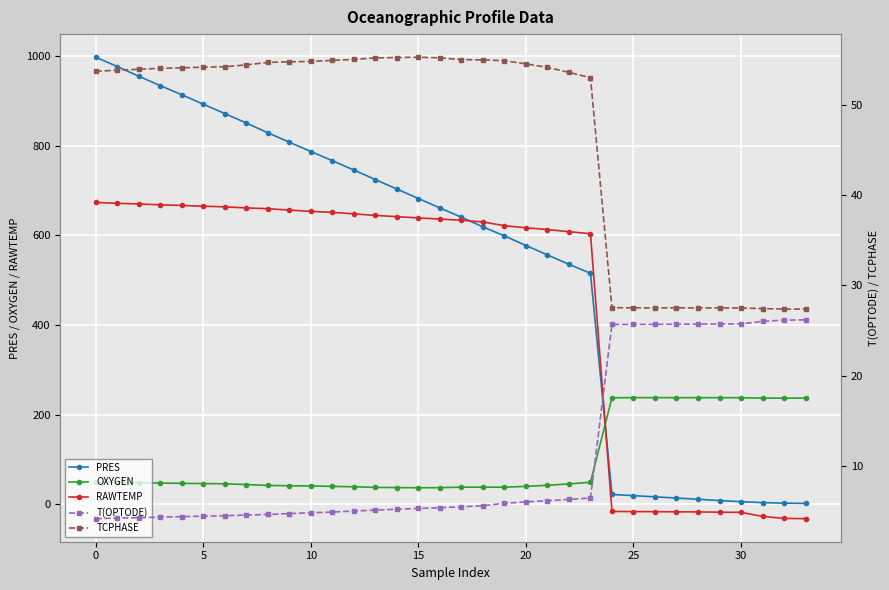

Reading left to right, what are all the values shown in this chart?

PRES: 997.3	976.5	954.9	933.8	913.6	892.4	871.6	850.5	828.7	807.7	786.9	766.5	745.6	724.3	703.2	682.1	661.1	640.3	618.8	598.8	577.1	556.3	535.3	515.3	22.0	19.3	16.7	13.9	11.2	8.3	5.8	3.7	2.6	1.9
OXYGEN: 50.2	49.1	48.3	47.4	46.8	46.2	45.8	44.1	42.1	41.4	41.0	40.0	39.1	37.8	37.3	36.9	37.1	38.2	38.2	38.2	40.1	42.3	45.5	49.2	237.6	237.9	238.0	237.8	237.8	237.8	237.8	236.9	236.9	236.9
RAWTEMP: 673.4	671.4	669.9	668.1	666.6	664.9	663.5	661.1	659.4	656.3	653.4	651.2	647.8	644.4	641.6	638.8	636.3	633.5	629.8	621.4	616.9	612.9	608.1	603.5	-15.9	-16.2	-16.4	-16.7	-17.0	-17.5	-17.9	-26.9	-31.4	-32.0
T(OPTODE): 4.2	4.2	4.3	4.4	4.4	4.5	4.5	4.6	4.7	4.8	4.8	4.9	5.0	5.1	5.2	5.3	5.4	5.5	5.6	5.9	6.0	6.2	6.3	6.5	25.7	25.7	25.7	25.7	25.7	25.7	25.7	26.0	26.2	26.2
TCPHASE: 53.7	53.8	53.9	54.0	54.1	54.1	54.2	54.4	54.7	54.7	54.8	54.9	55.0	55.2	55.2	55.2	55.2	55.0	55.0	54.9	54.5	54.1	53.6	53.0	27.5	27.5	27.5	27.5	27.5	27.5	27.5	27.4	27.4	27.4